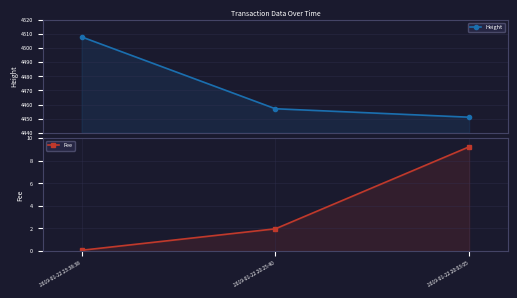

What is the difference between the second highest and minimum values in the Fee series?

1.9